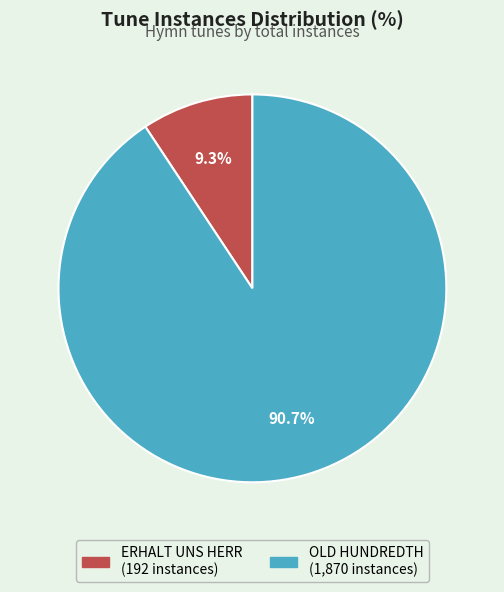

To the nearest percent, what percentage of the pie is OLD HUNDREDTH?

91%